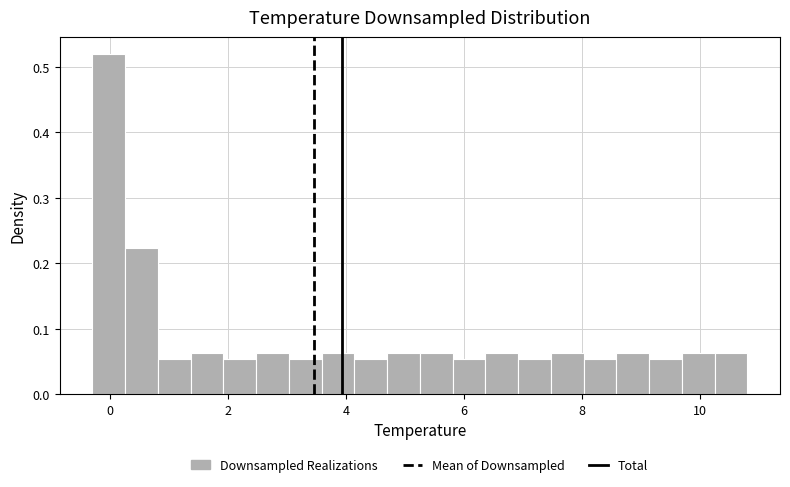

Around what value on the x-axis is the tallest bar? Give the approximate position of its centre, as read against the axis.

0.0